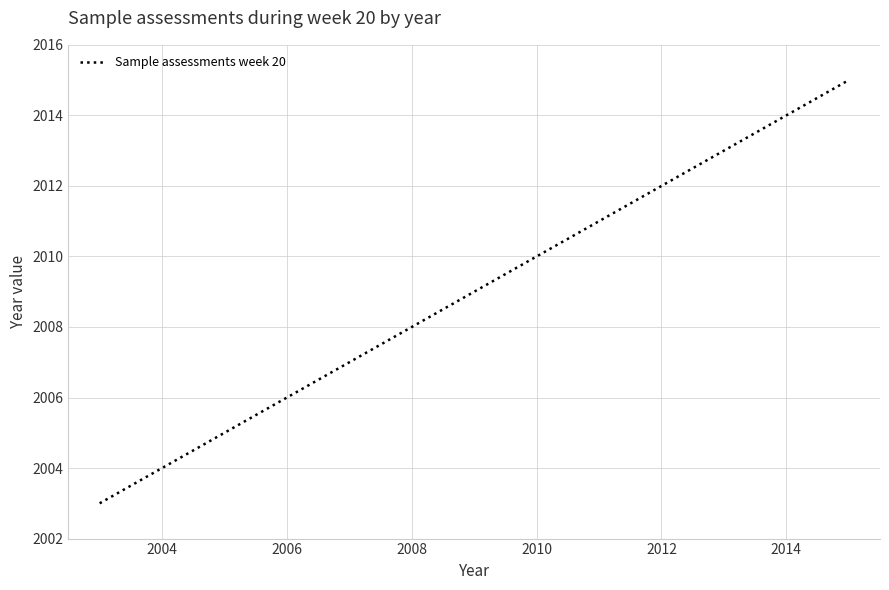

What is the difference between the maximum and minimum values?

12